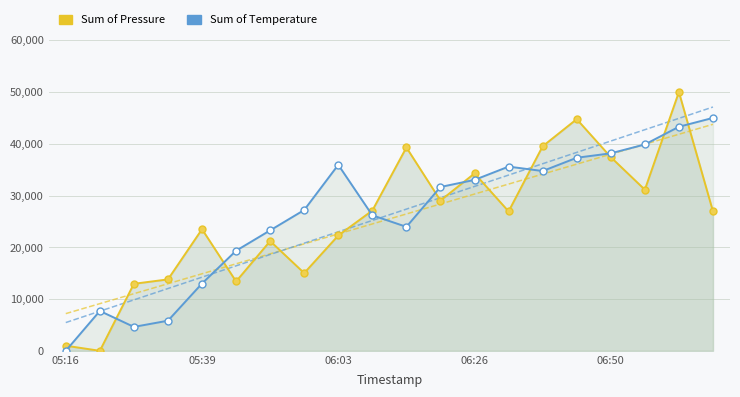

The Sum of Pressure (scaled) series shows 50000.0 at 18. True or false?

True